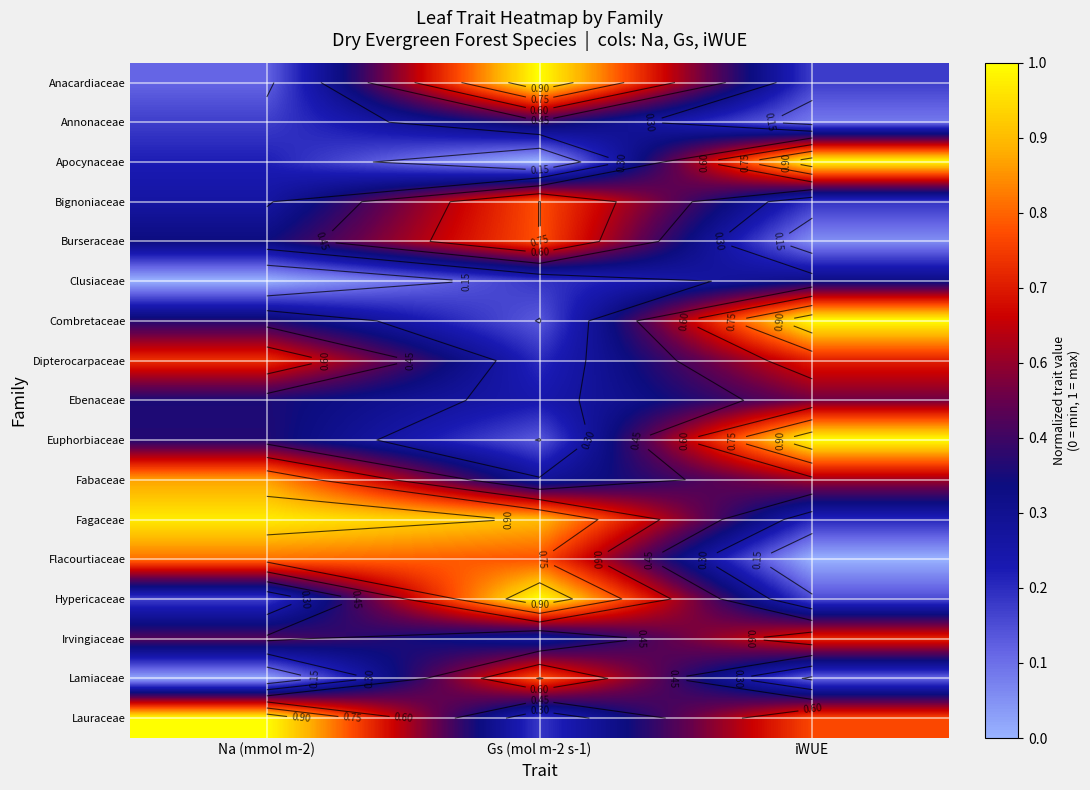

Is the value of Annonaceae at Na (mmol m-2) greater than the value of Bignoniaceae at Gs (mol m-2 s-1)?

No